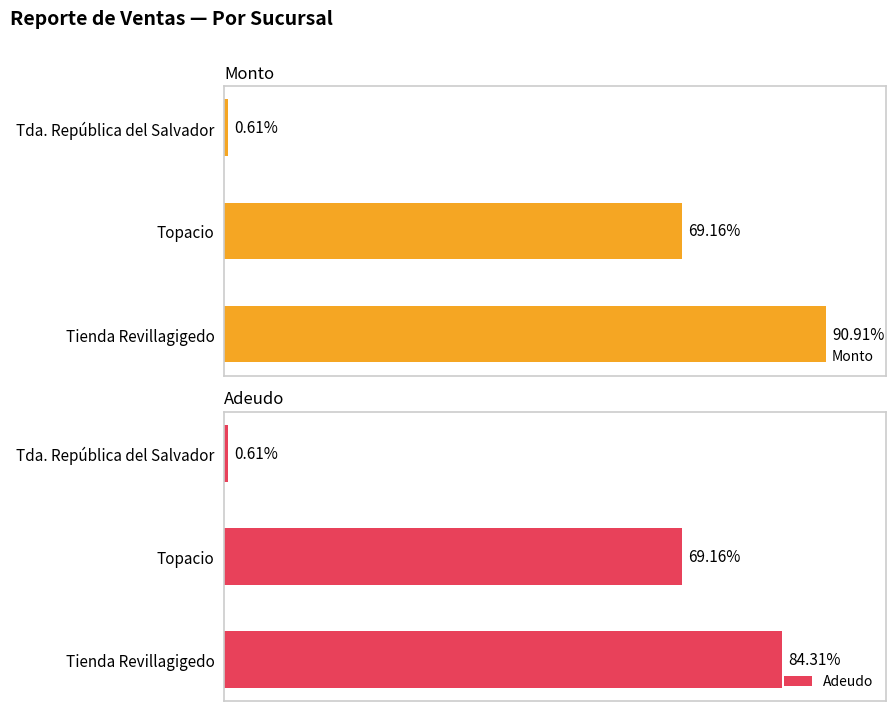

How many bars are there in total?

6